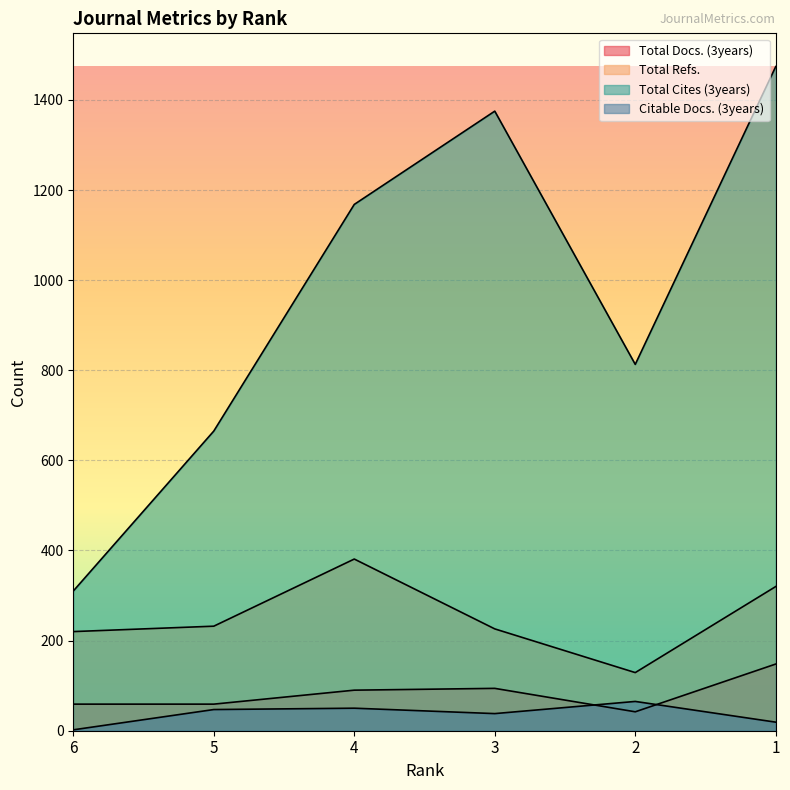

True or false: Total Docs. (3years) and Total Refs. intersect in this chart.

False